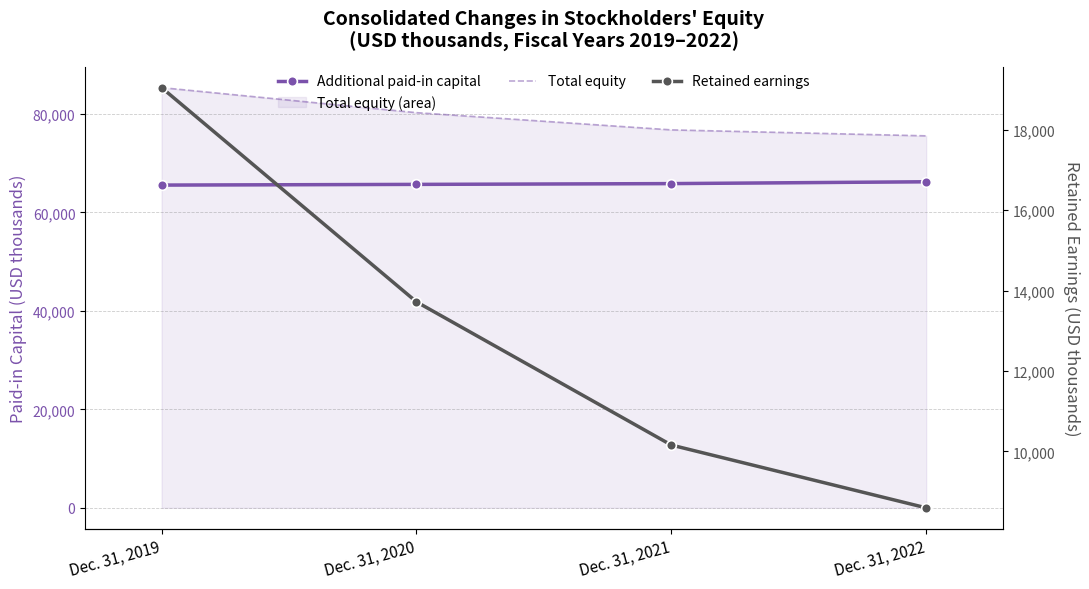

True or false: Total equity and Additional paid-in capital intersect in this chart.

False